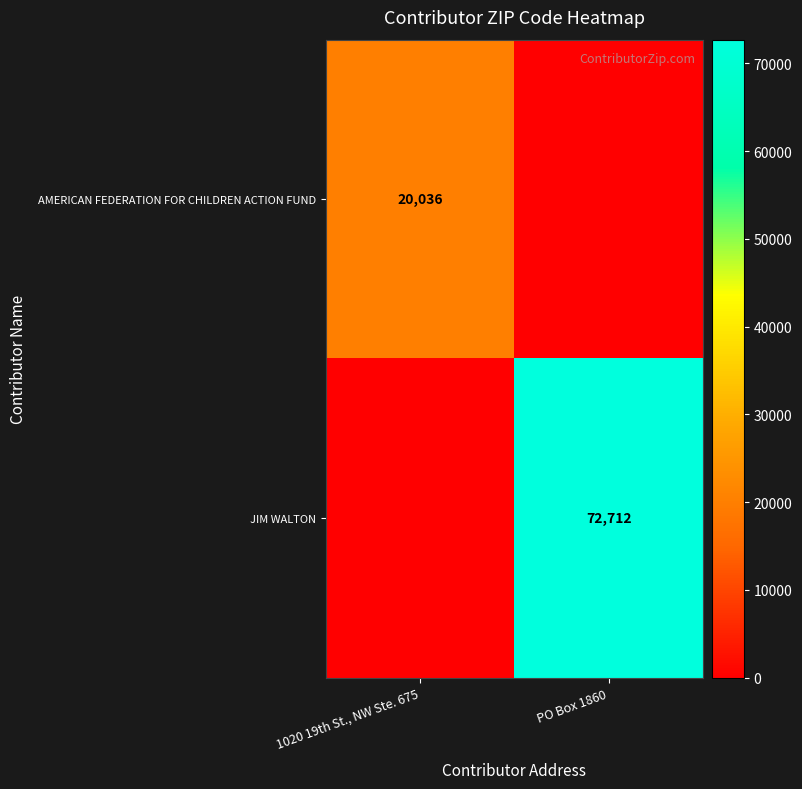

Is the value of JIM WALTON at PO Box 1860 greater than the value of AMERICAN FEDERATION FOR CHILDREN ACTION FUND at 1020 19th St., NW Ste. 675?

Yes